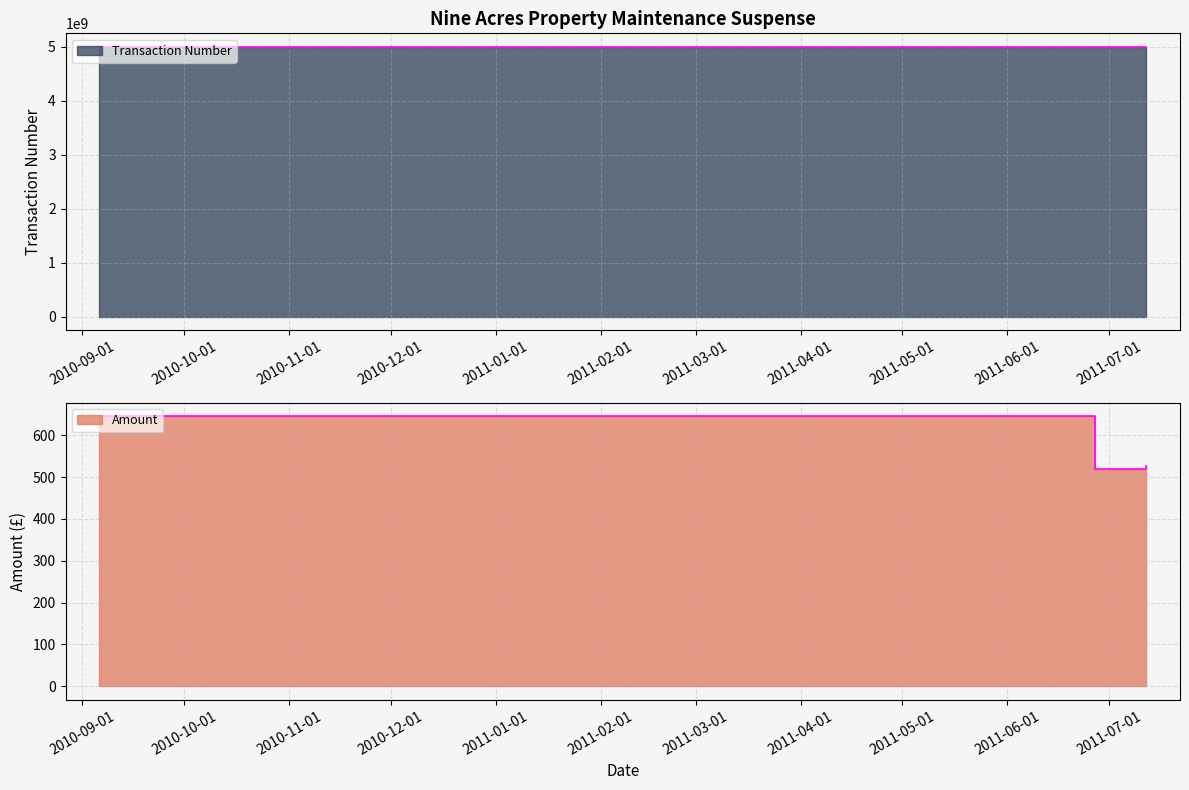

What is the value of the Amount point at the 3rd from the left?

526.0